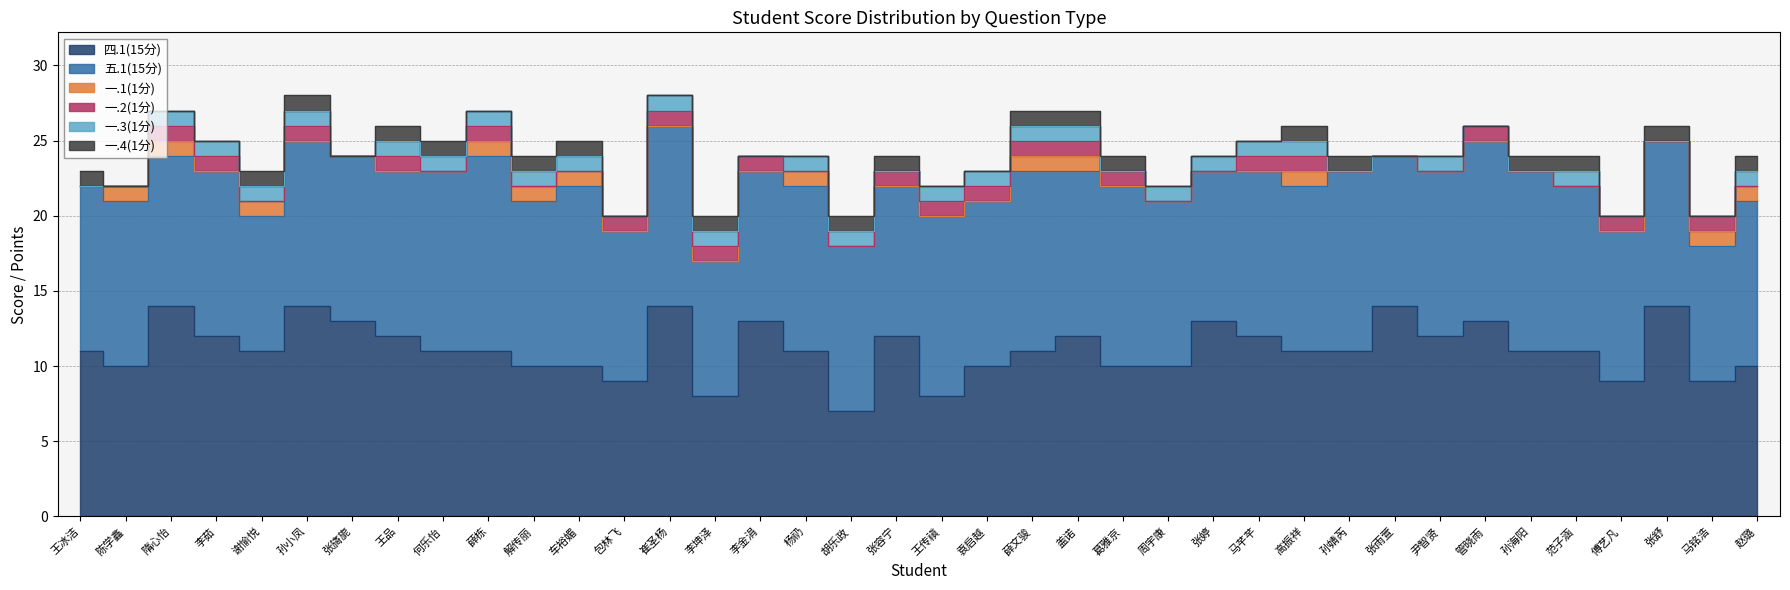

True or false: 一.4(1分) and 一.1(1分) intersect in this chart.

True